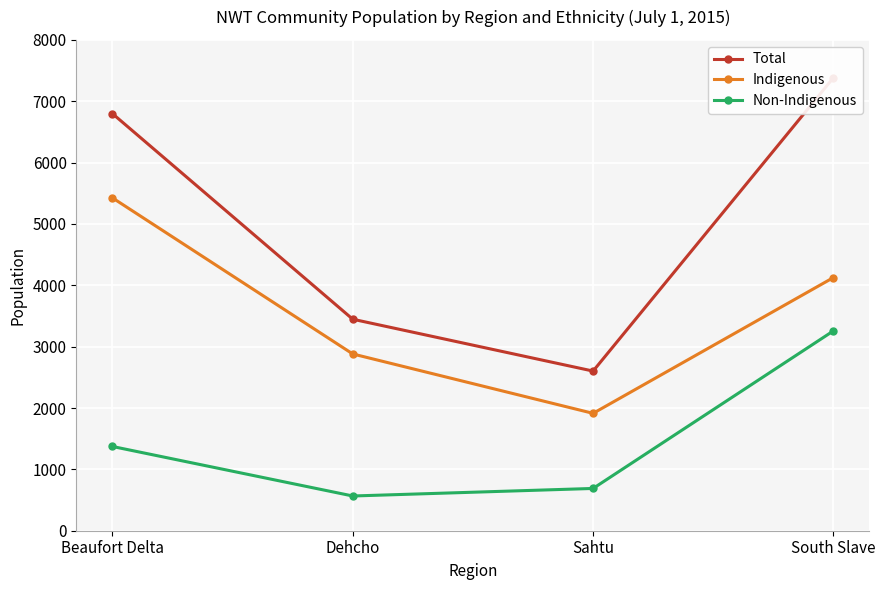

List the series in order of their peak value, highest first.

Total, Indigenous, Non-Indigenous